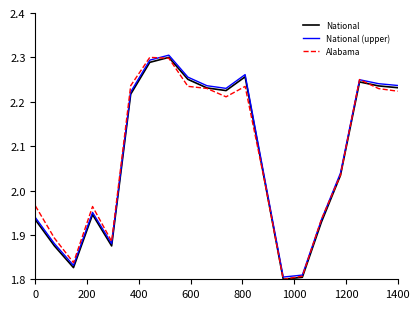

In National, how many points are higher than both neighbors (excluding endpoints)?

4